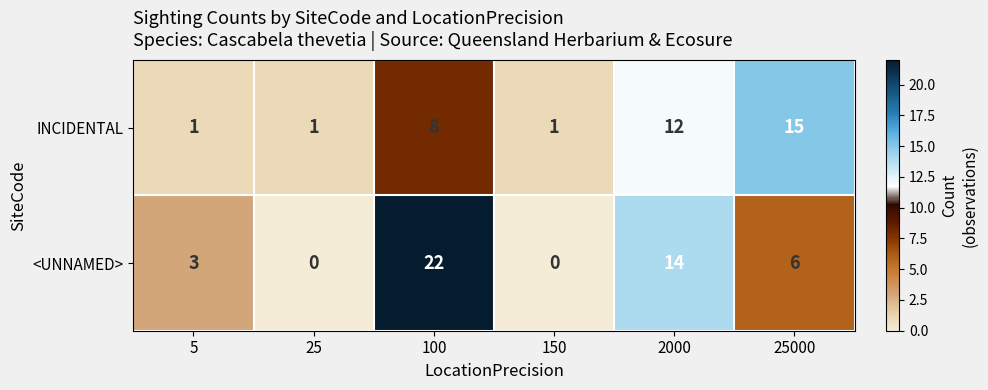

Which series has the largest total across all categories?

<UNNAMED>